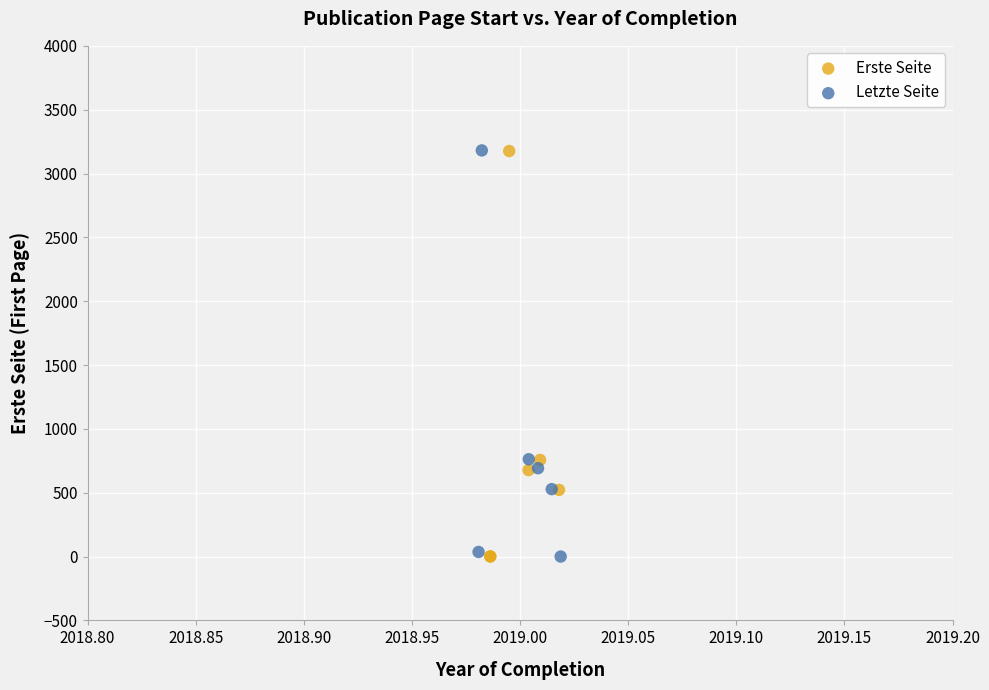

What are all the series names shown in the legend?

Erste Seite, Letzte Seite